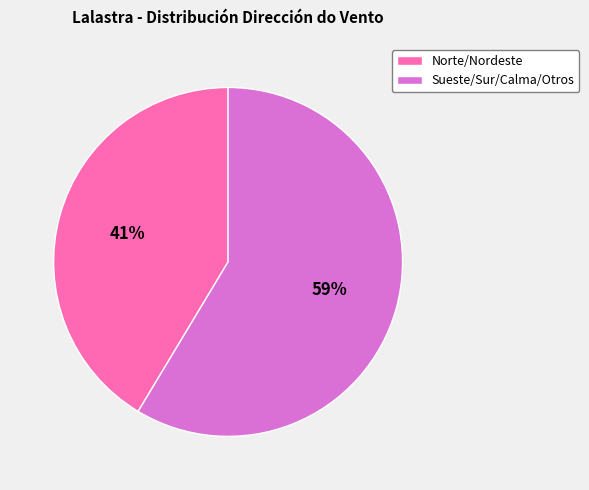

To the nearest percent, what is the average slice percentage?

50%